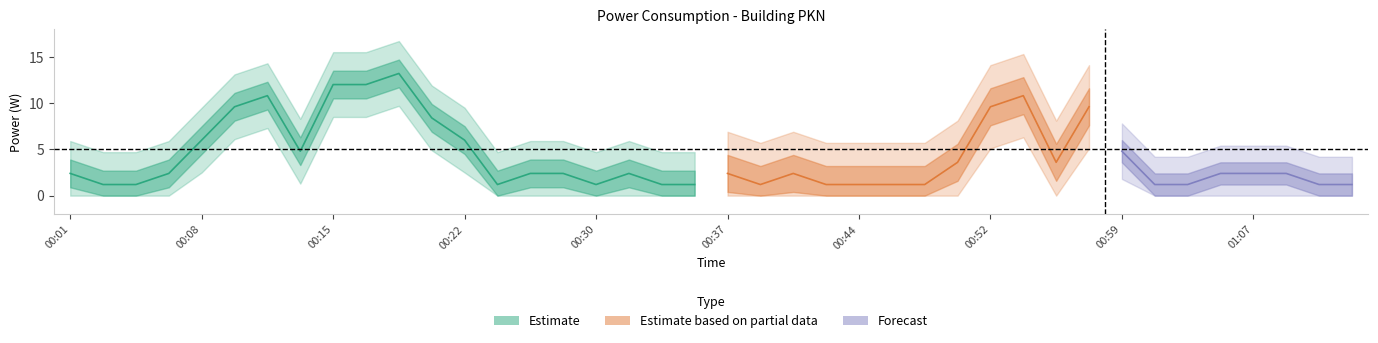

What is the approximate value at 00:48?

1.2